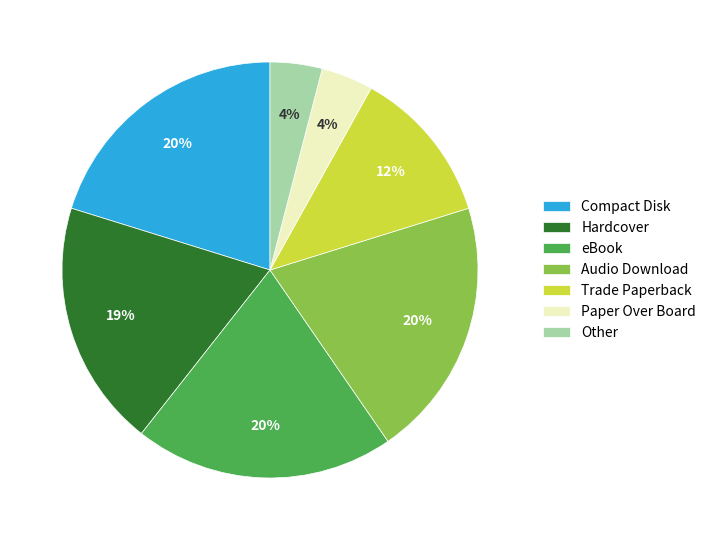

Approximately how many times larger is the value at Audio Download compared to Hardcover?

1.1